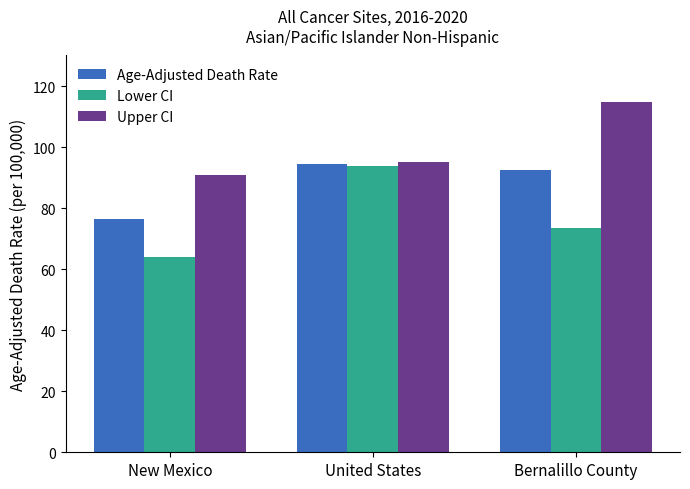

At which label does Lower CI first exceed 73?

United States